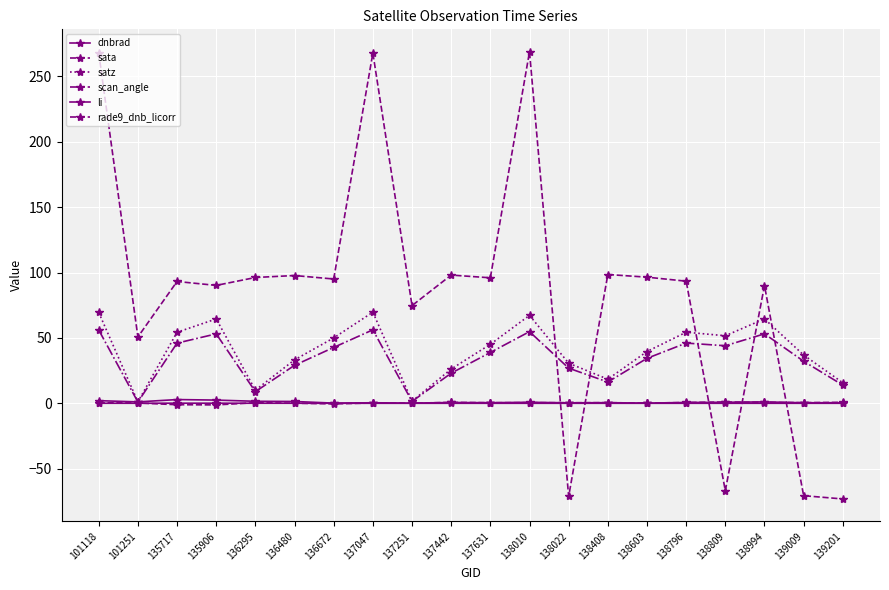

How many negative values does the sata series have?

4